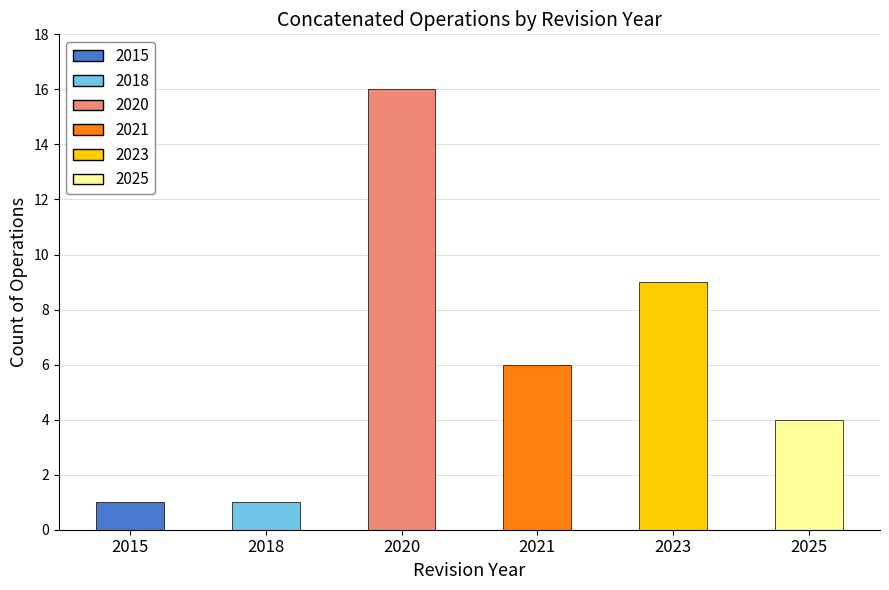

At which label is the value closest to 8?

2023